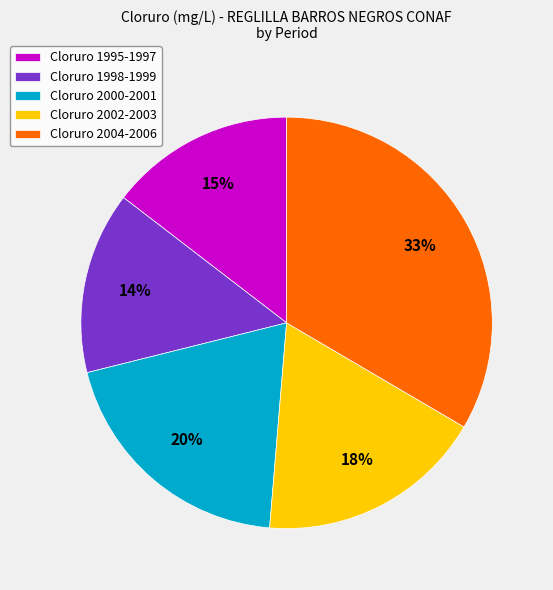

Does Cloruro 2002-2003 represent more than half of the total?

No